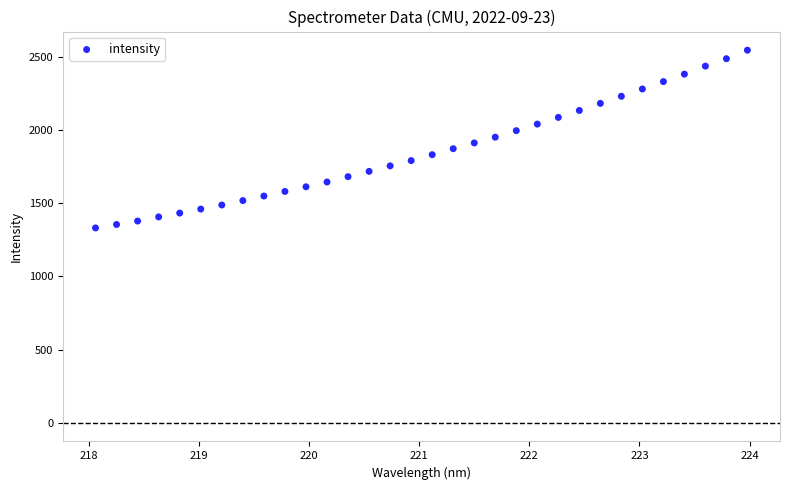

What is the range of Y values (max minus min)?

1213.5